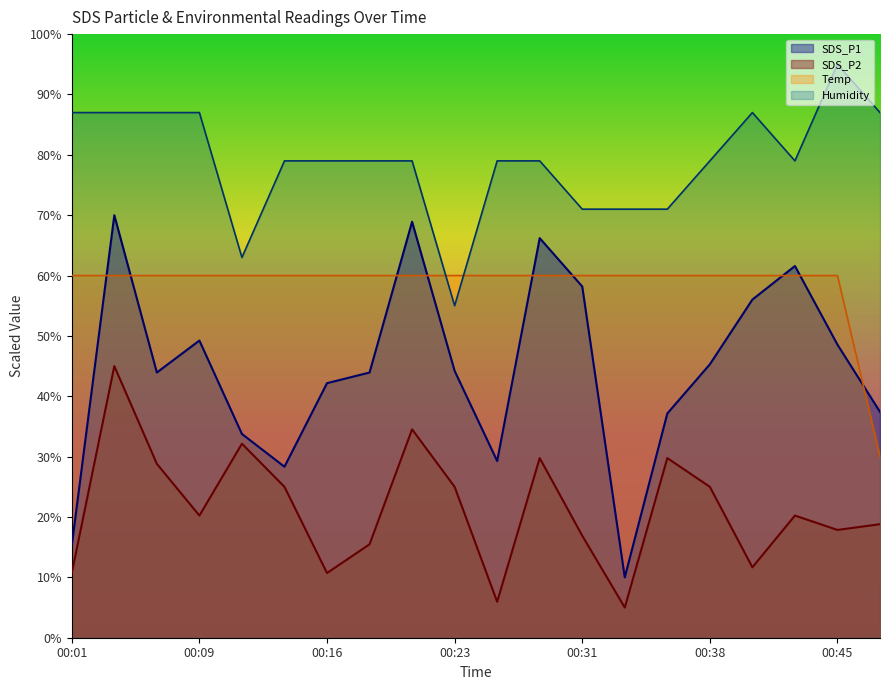

In SDS_P1, how many points are higher than both neighbors (excluding endpoints)?

5